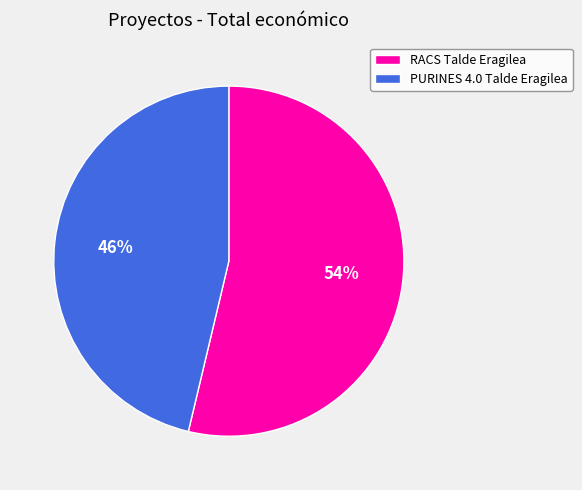

Between PURINES 4.0 Talde Eragilea and RACS Talde Eragilea, which is larger?

RACS Talde Eragilea